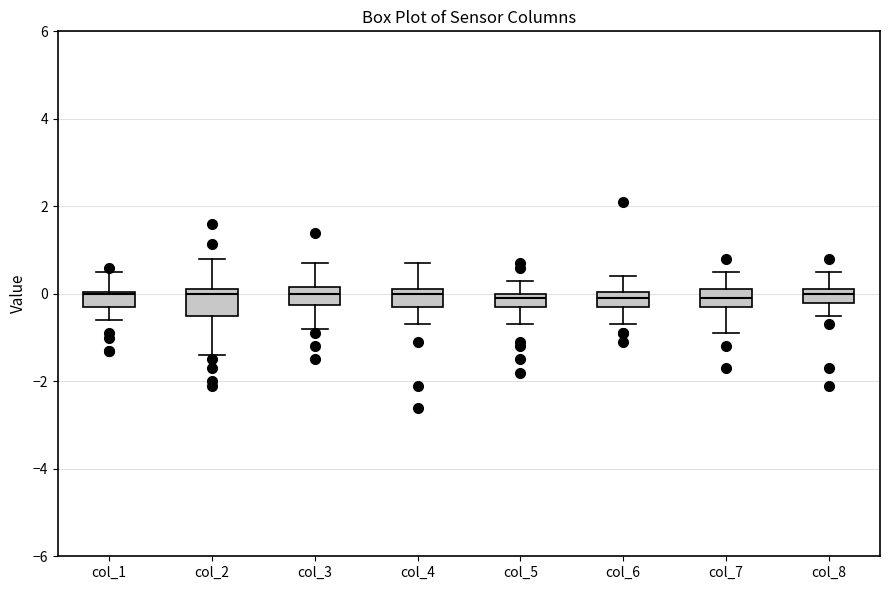

Where is the upper edge of the box for col_7 on the y-axis? The values are not printed on the chart, so give them approximately, as read against the axis.

0.2